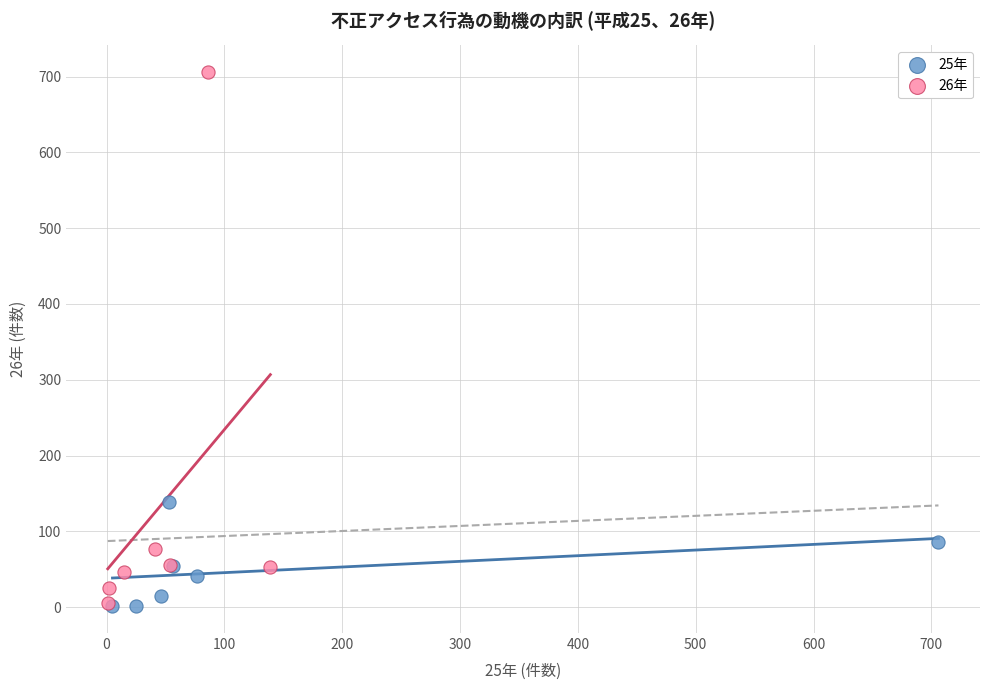

Which series contains the highest Y value?

26年